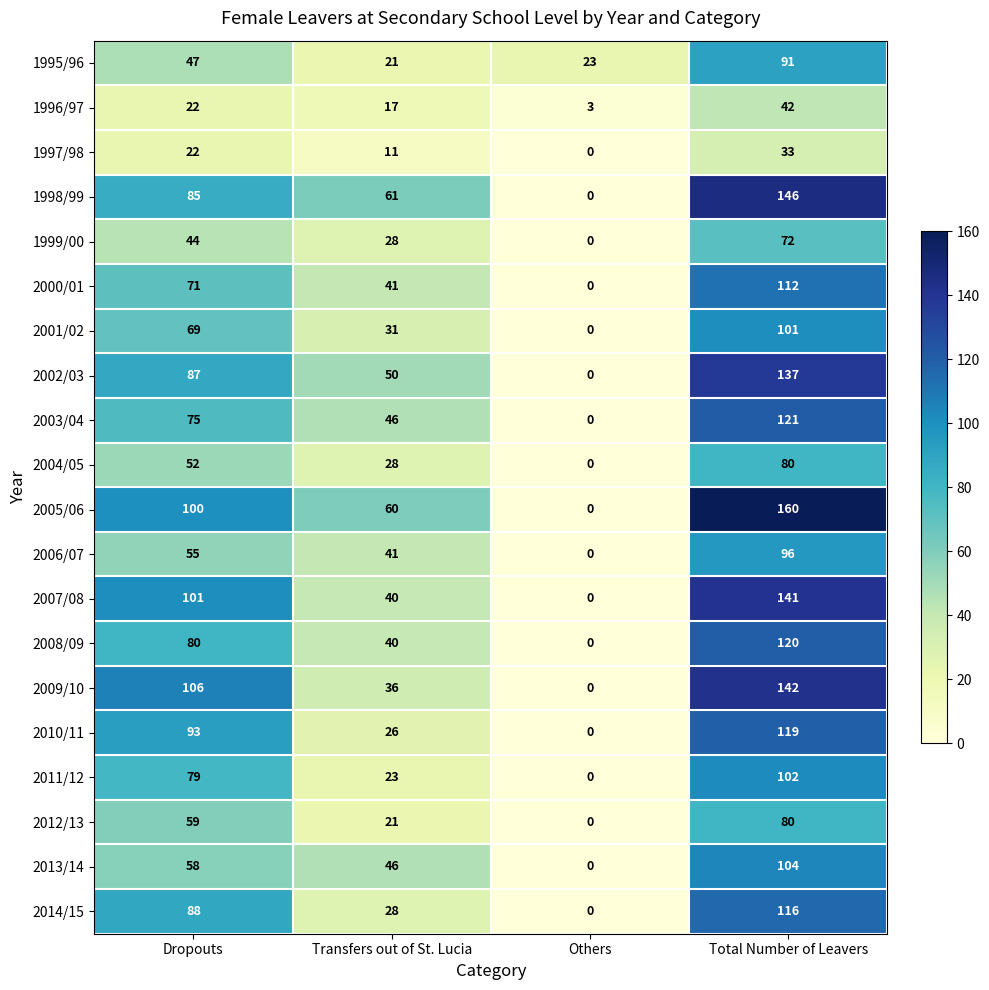

What is the approximate value of 2007/08 at Transfers out of St. Lucia?

40